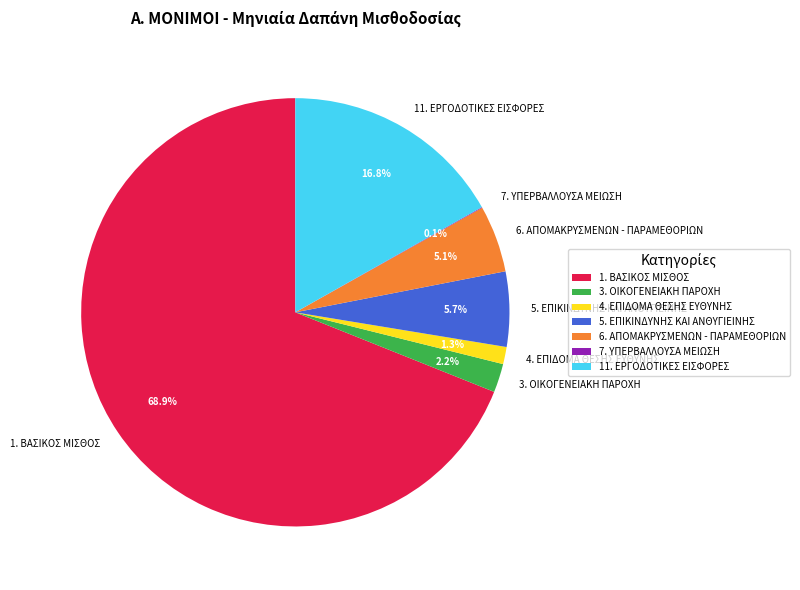

Which slice is the largest?

1. ΒΑΣΙΚΟΣ ΜΙΣΘΟΣ